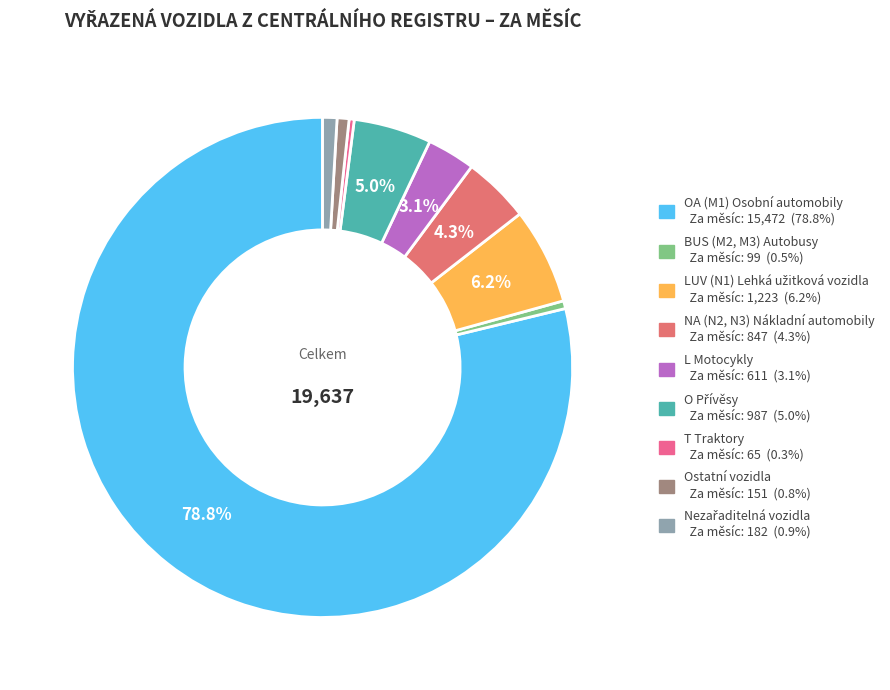

Does any single category account for the majority?

Yes